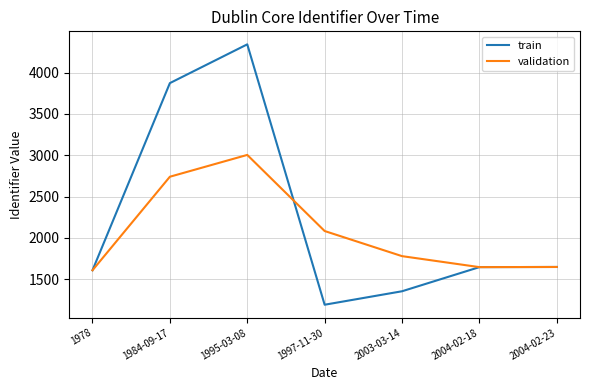

The value of validation at 1978 is 2569. True or false?

False